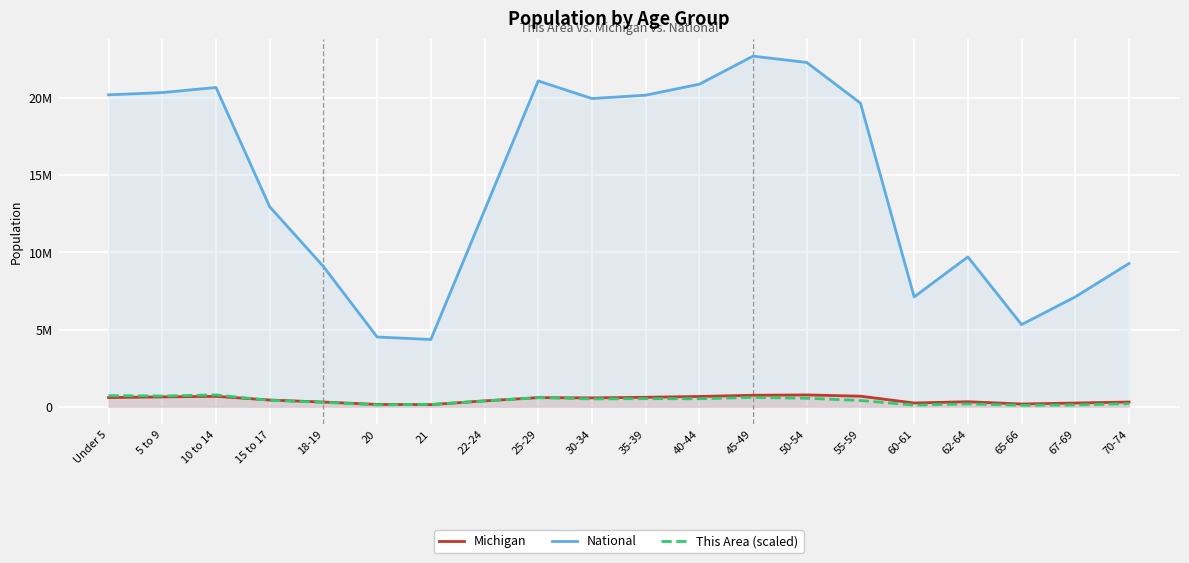

What is the difference between the maximum and minimum values in the National series?

18354297.0